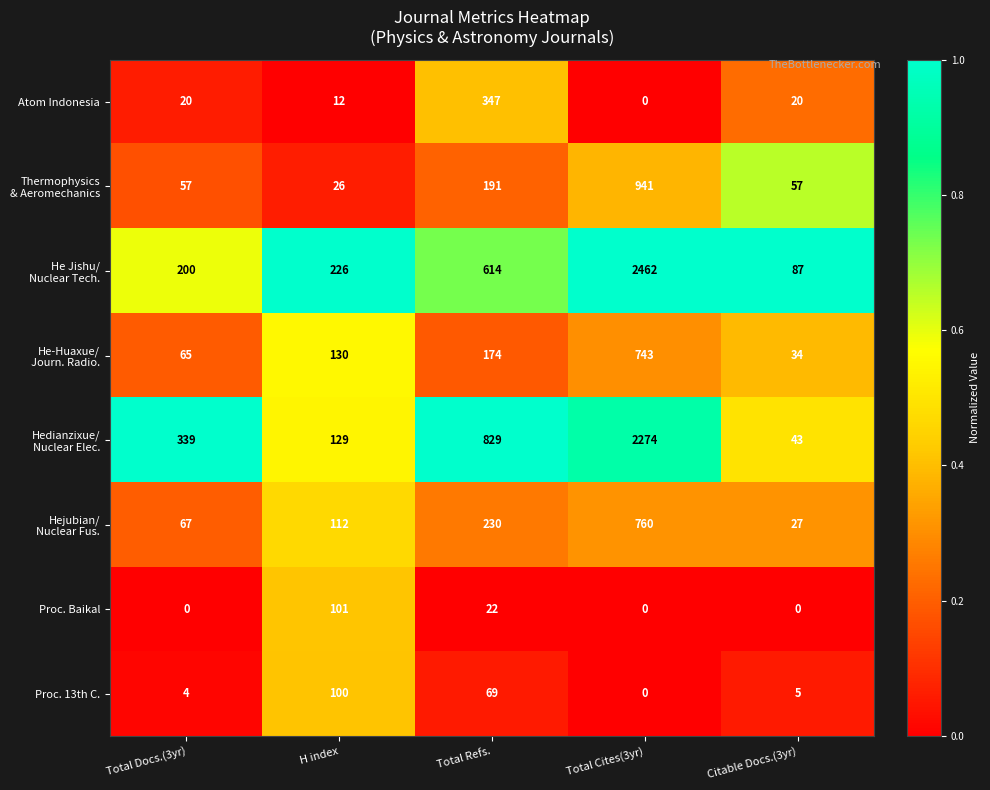

Is it true that Proc. Baikal equals 51 at Total Docs.(3yr)?

False